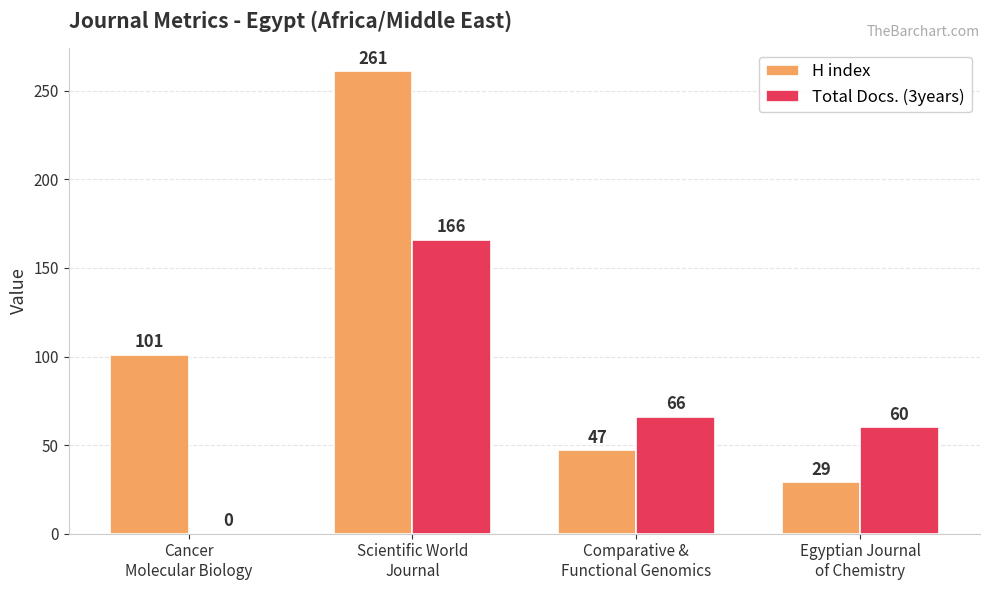

How many series are shown in this chart?

2